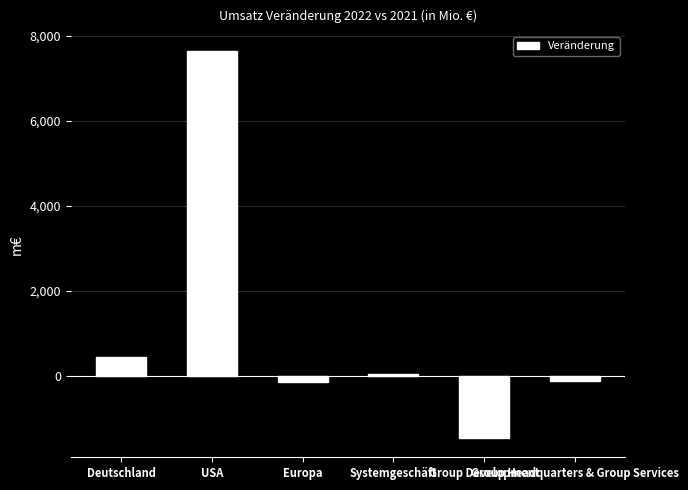

Count the number of data series in this chart.

1